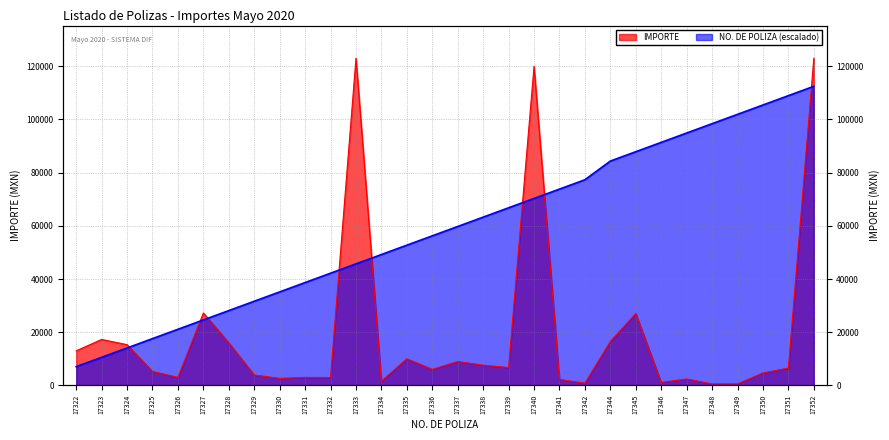

At which category is the sum across all series the highest?

17352